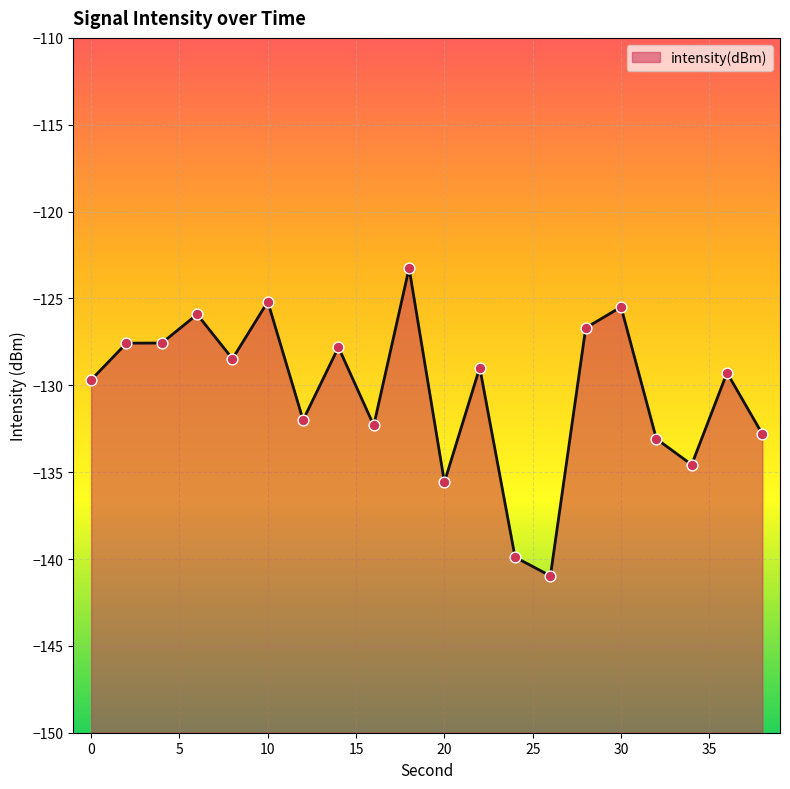

Which has a higher value, 14 or 18?

18